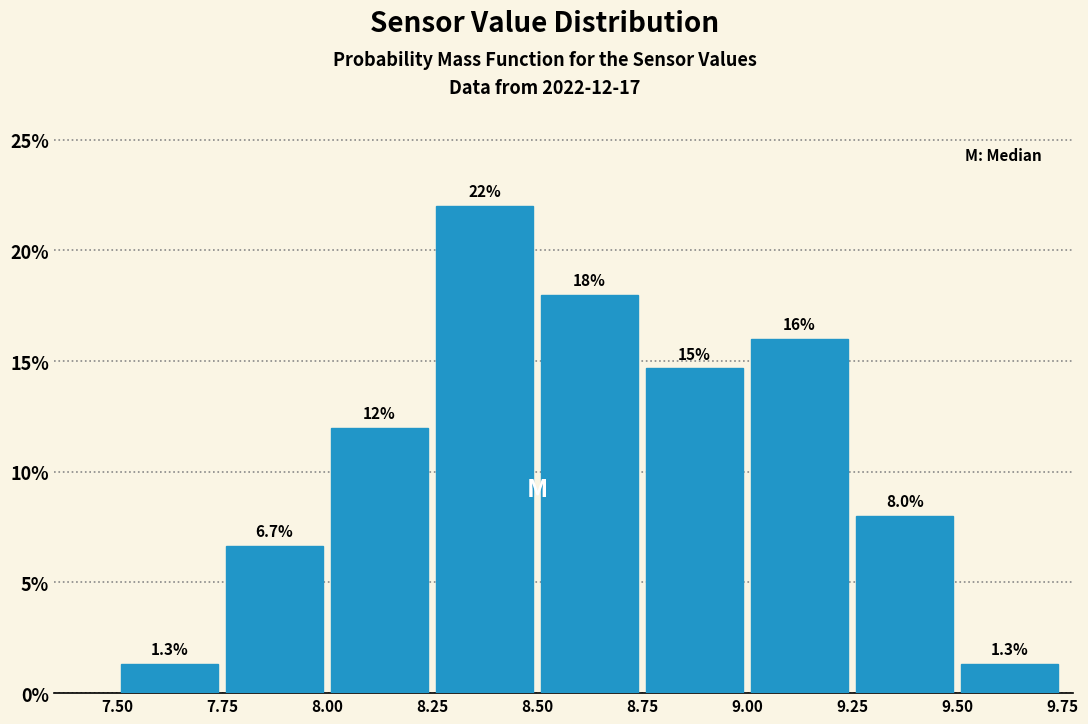

Over which range of the x-axis is the bar tallest?

8.25 to 8.50